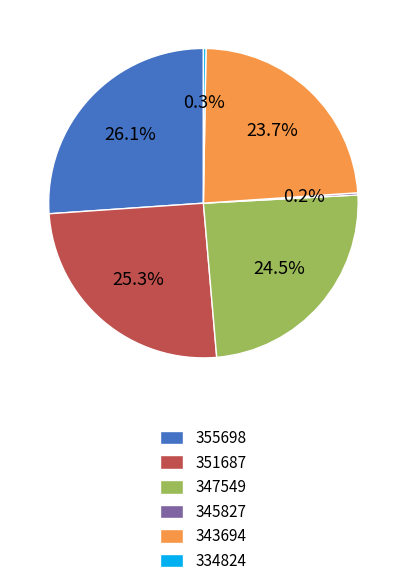

What is the ratio of the value at 347549 to the value at 343694?

1.0